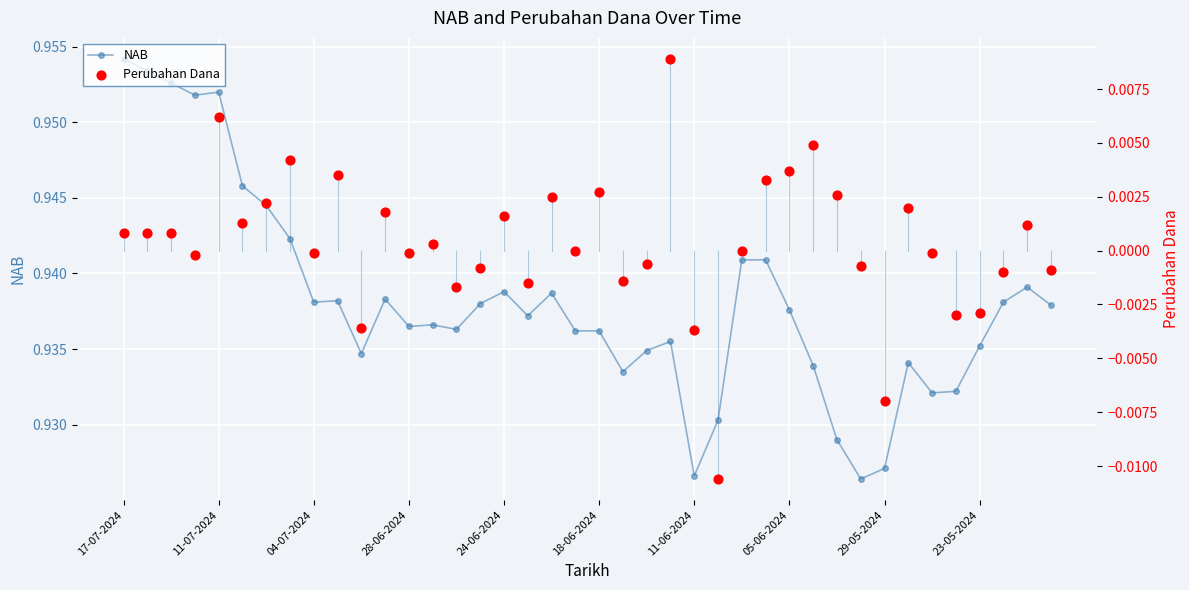

Which series reaches the minimum Y coordinate?

Perubahan Dana